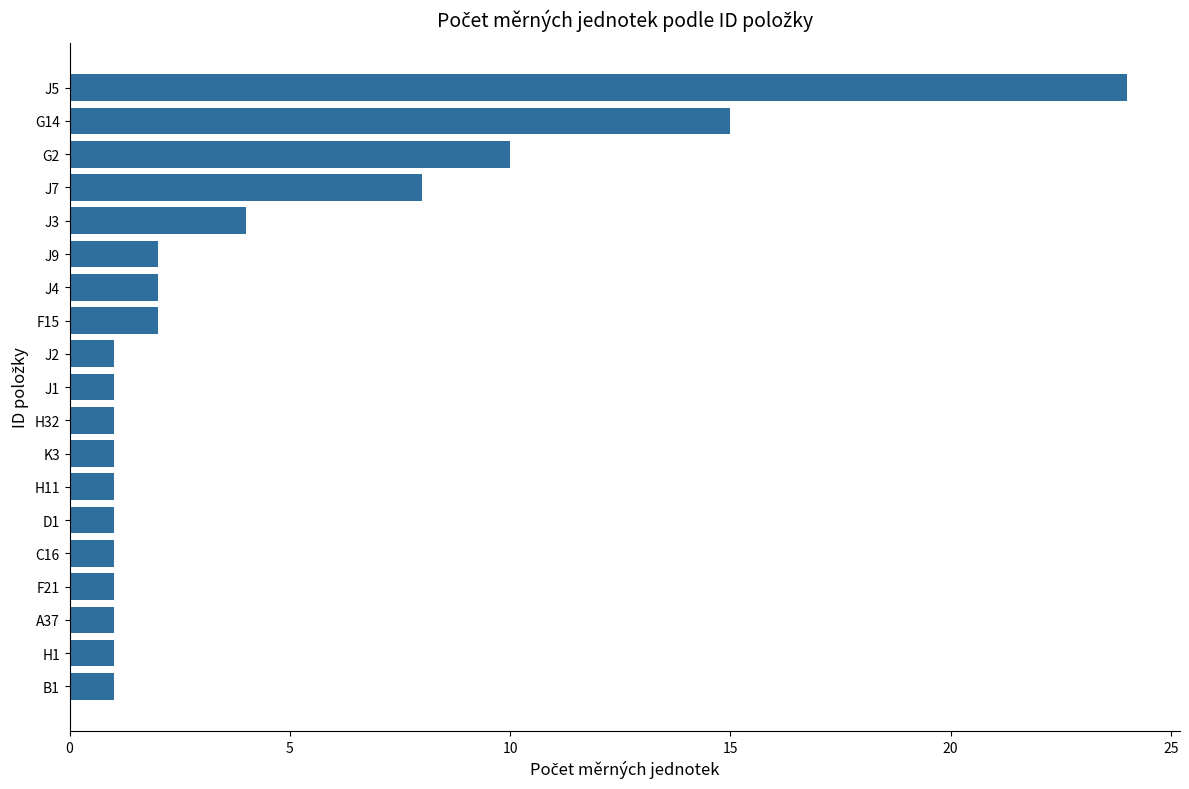

What is the difference between the second highest and minimum values?

14